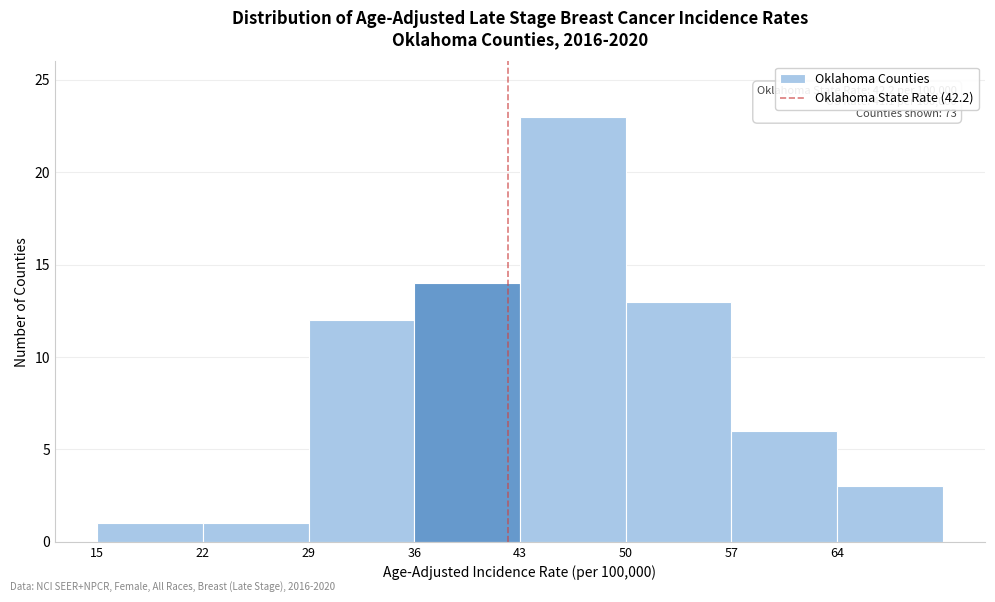

Which range on the x-axis has the tallest bar?

43 to 50